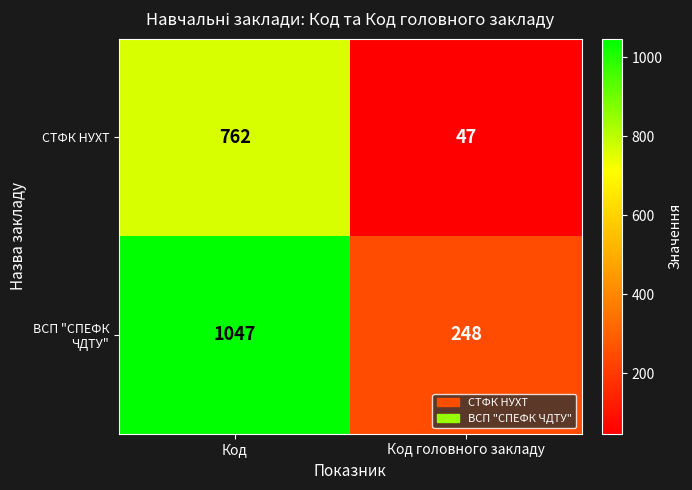

The value of СТФК НУХТ at Код головного закладу is 77. True or false?

False